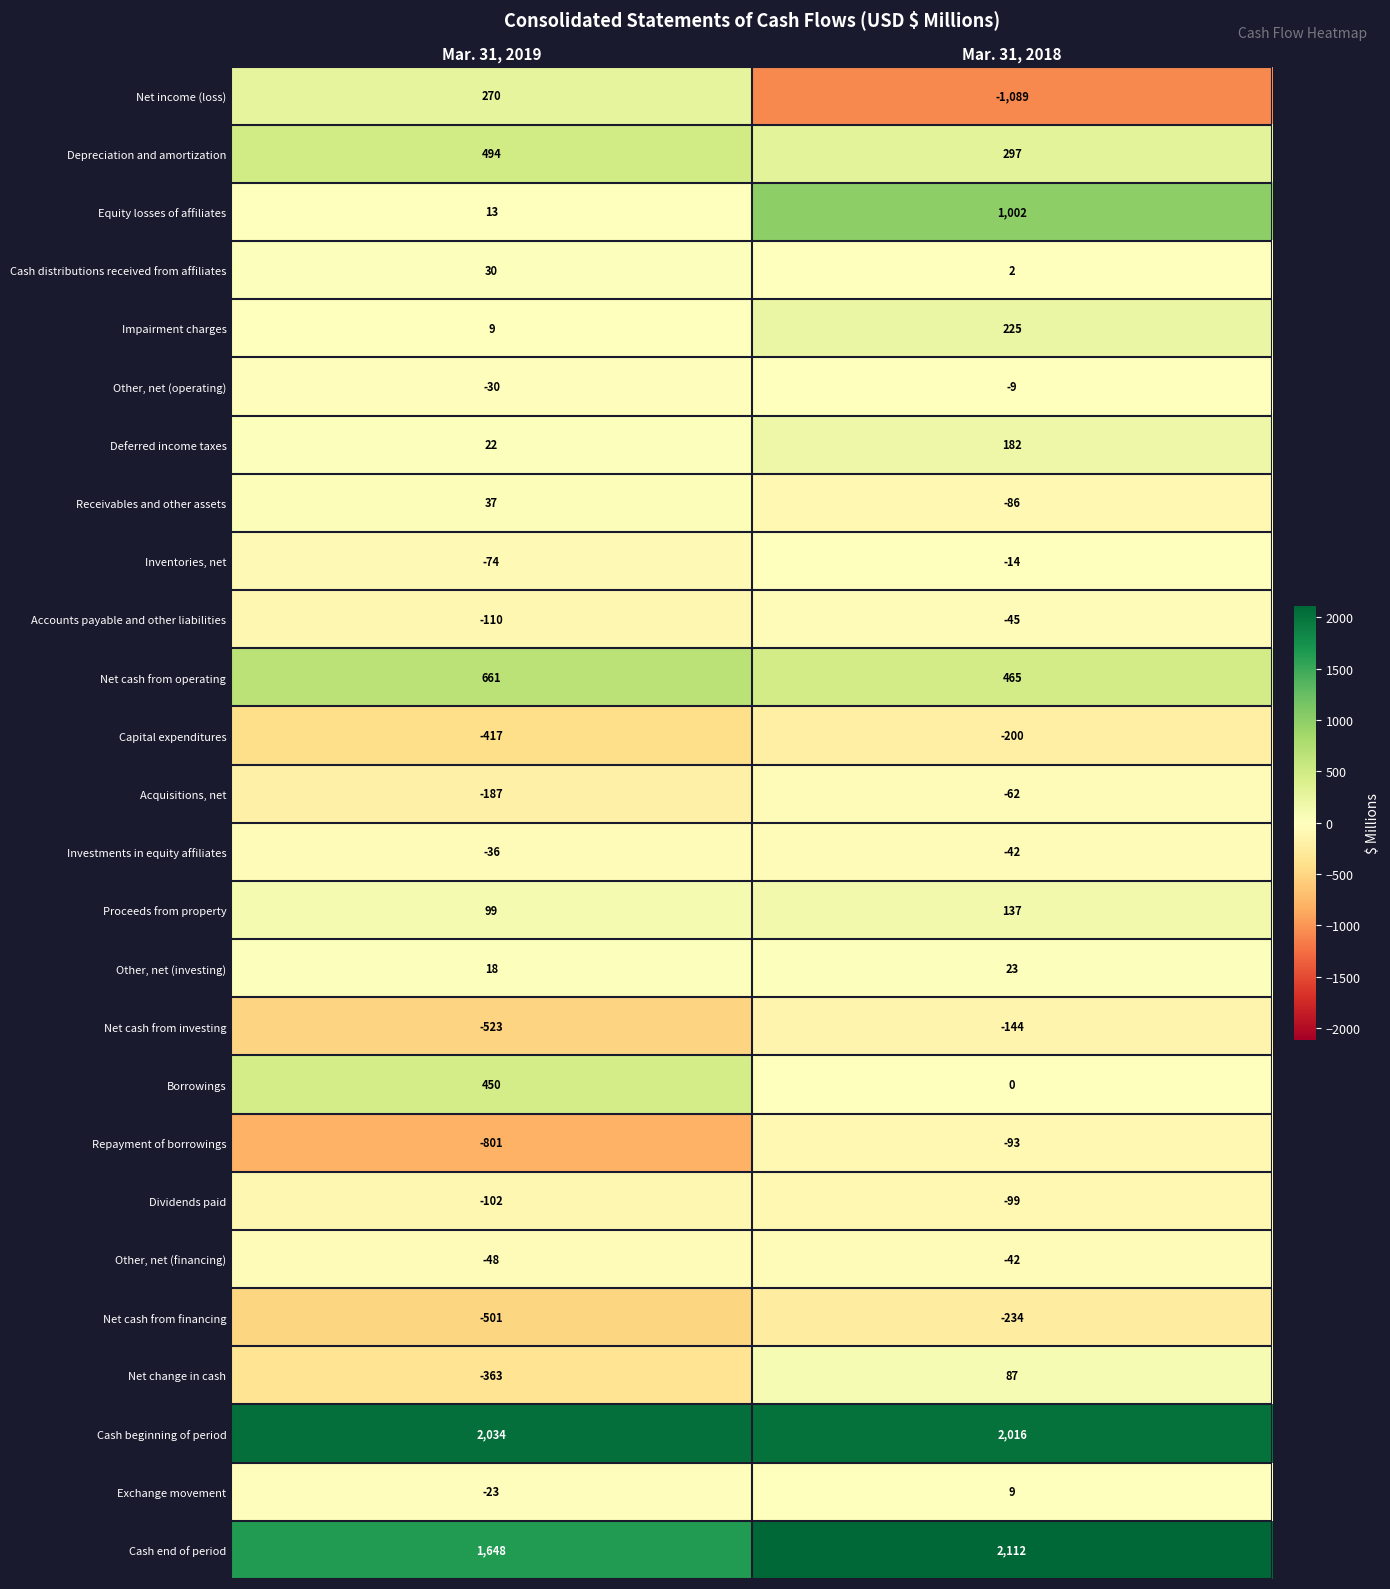

What is the difference between the Repayment of borrowings values at Mar. 31, 2019 and Mar. 31, 2018?

708